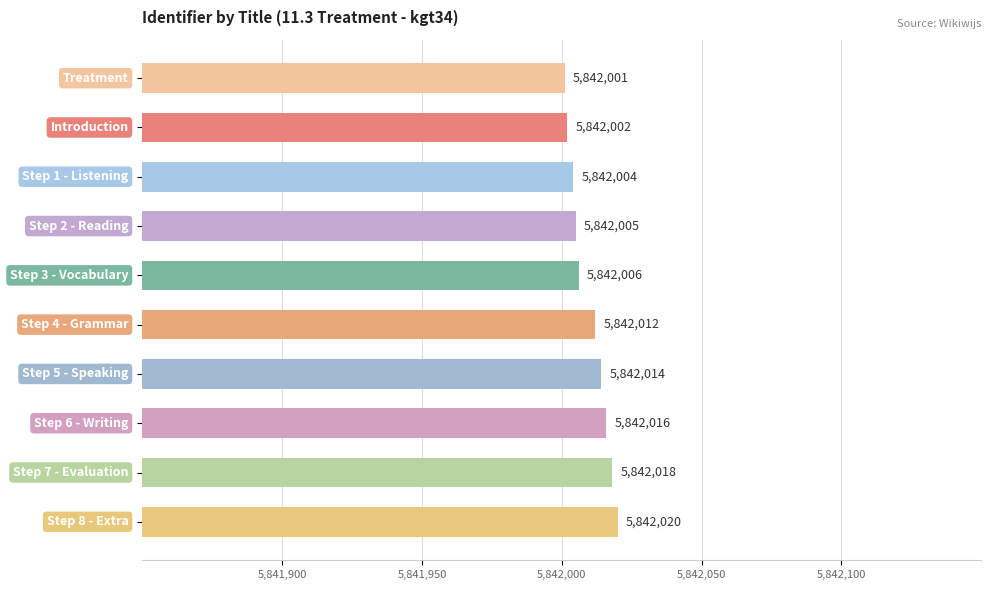

What is the minimum value shown in the chart?

5842001